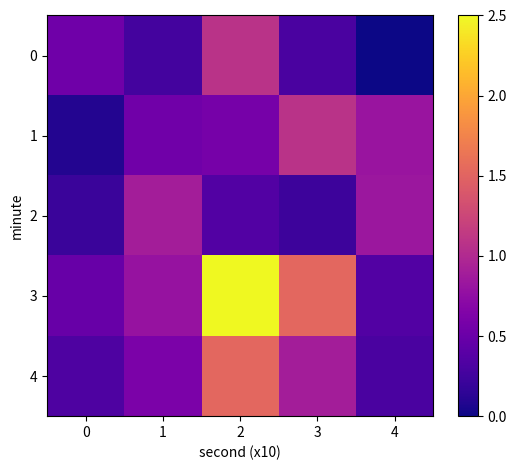

What is the difference between the highest and lowest values at 2?

0.9